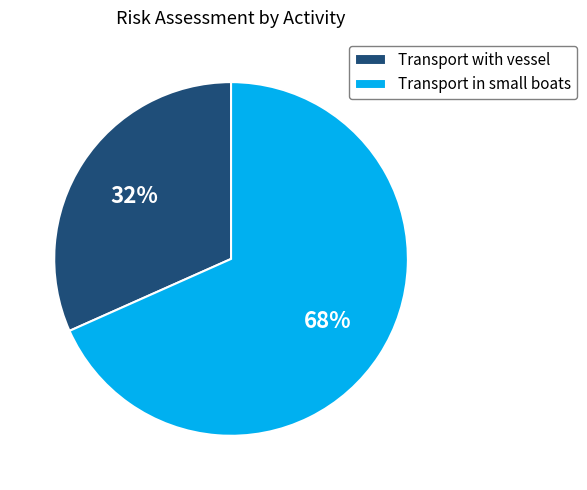

To the nearest percent, what is the combined percentage of Transport with vessel and Transport in small boats?

100%